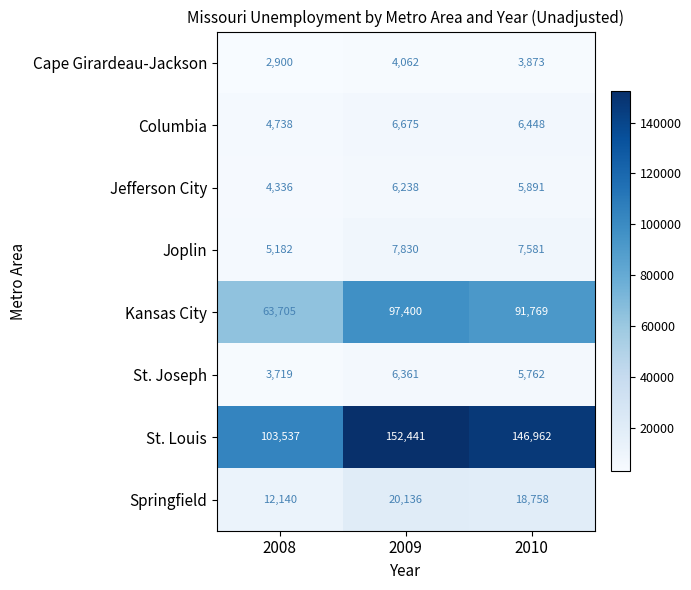

What is the total value across all series at 2009?

301143